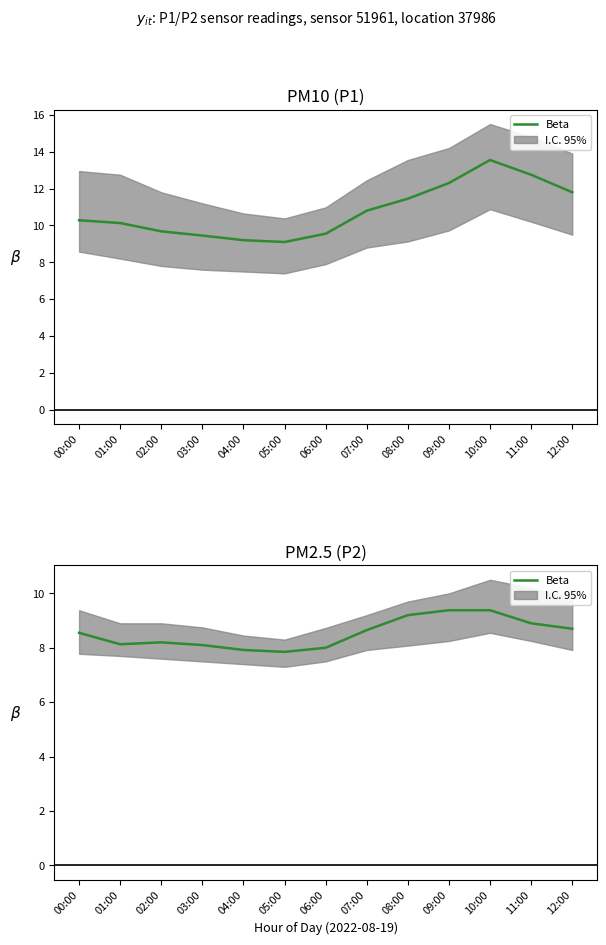

Approximately how many times larger is the value at 03:00 compared to 06:00?

1.0